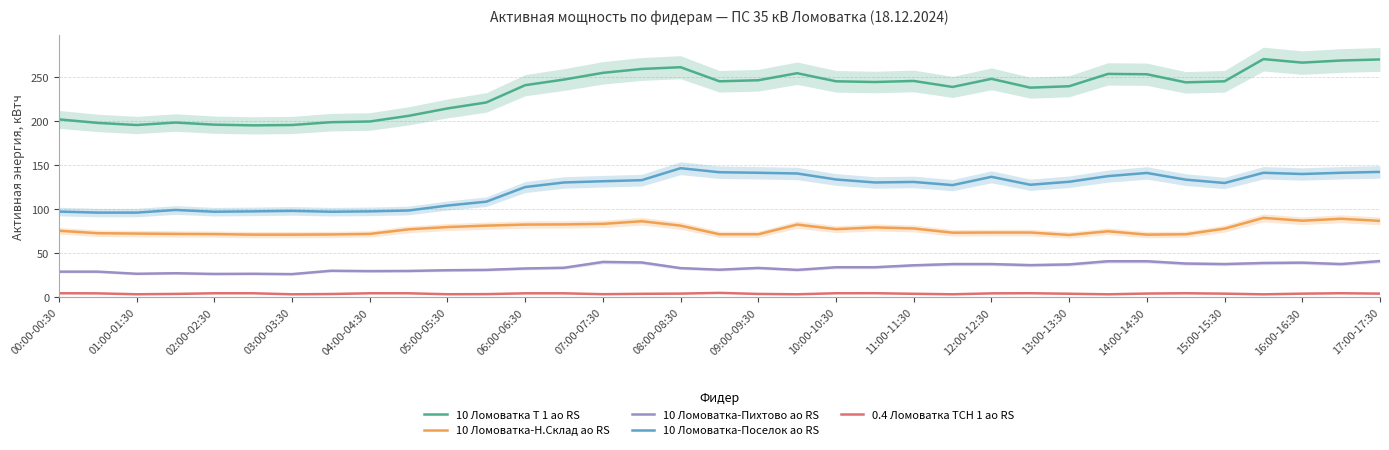

Is it true that 10 Ломоватка Т 1 ао RS equals 270.4 at 31?

True